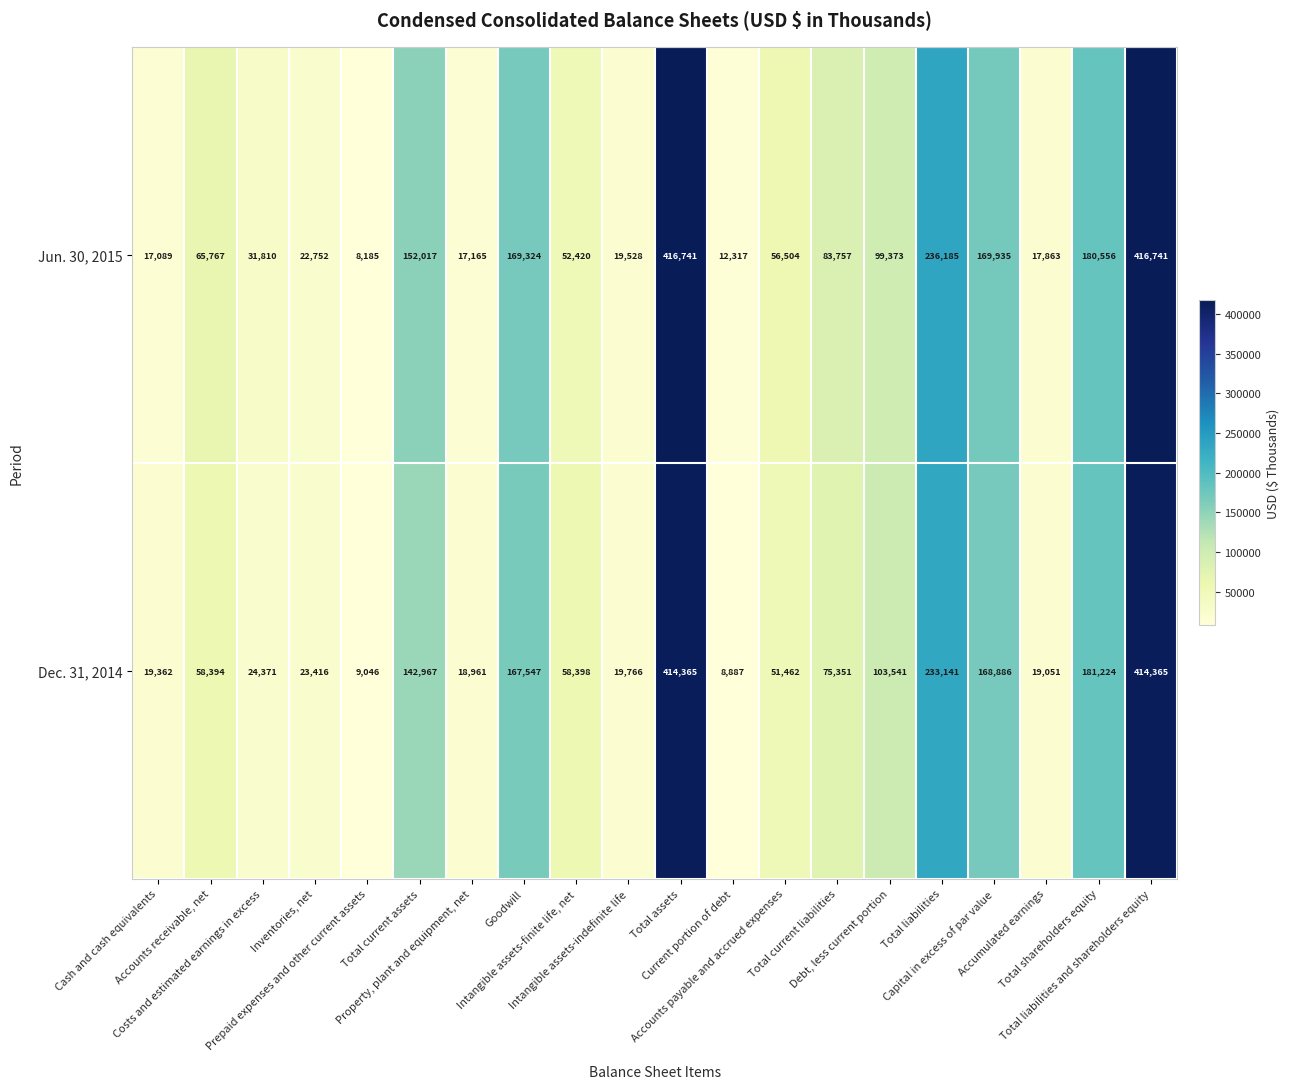

Rank the series by their average value, from highest to lowest.

Jun. 30, 2015, Dec. 31, 2014